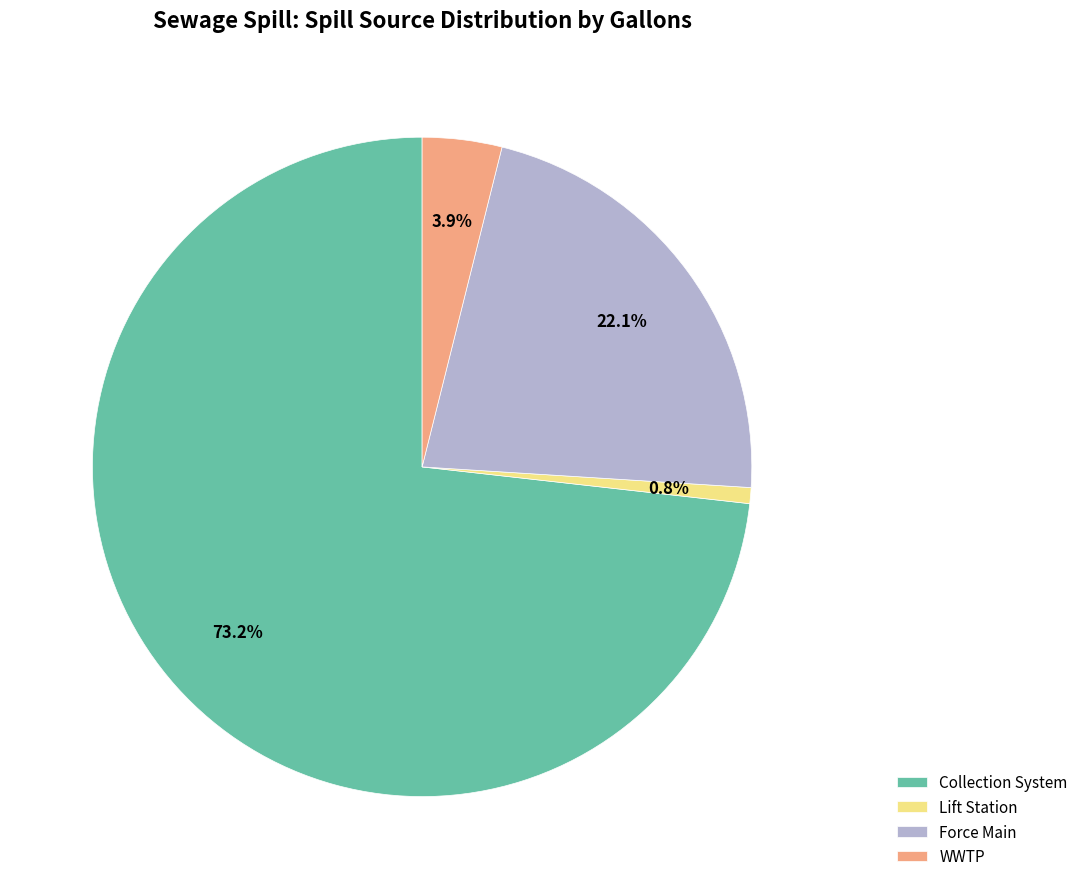

How many segments does this pie chart have?

4